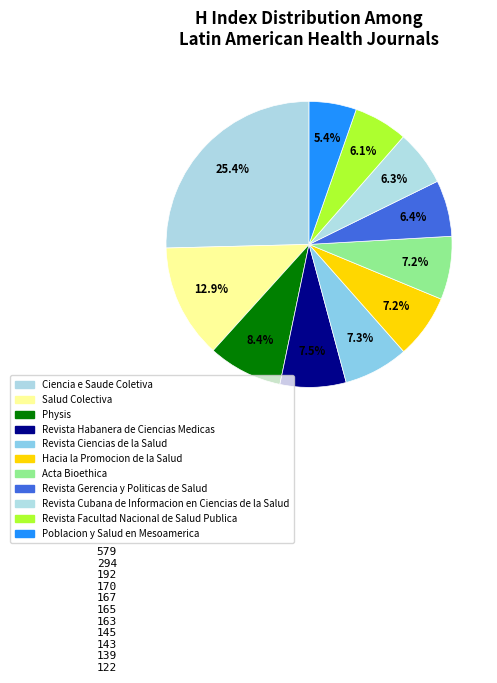

What is the change in value from Revista Facultad Nacional de Salud Publica to Poblacion y Salud en Mesoamerica?

-17